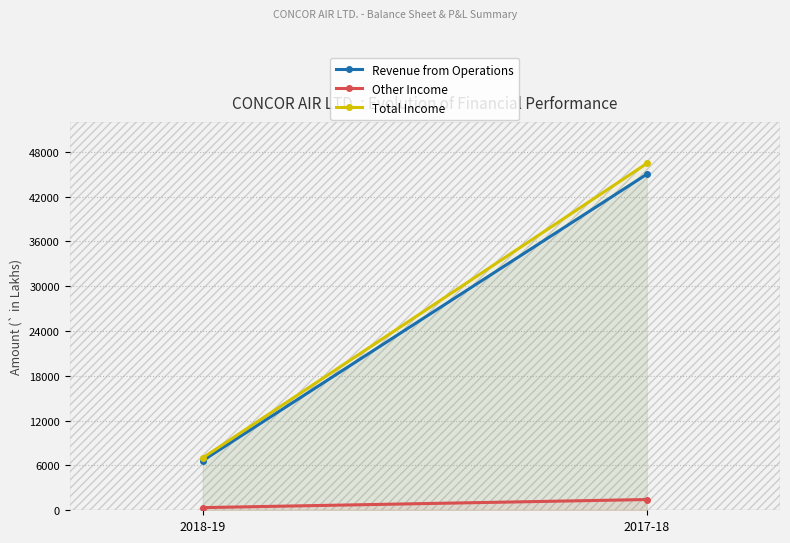

What is the label of the 2nd point from the right?

2018-19